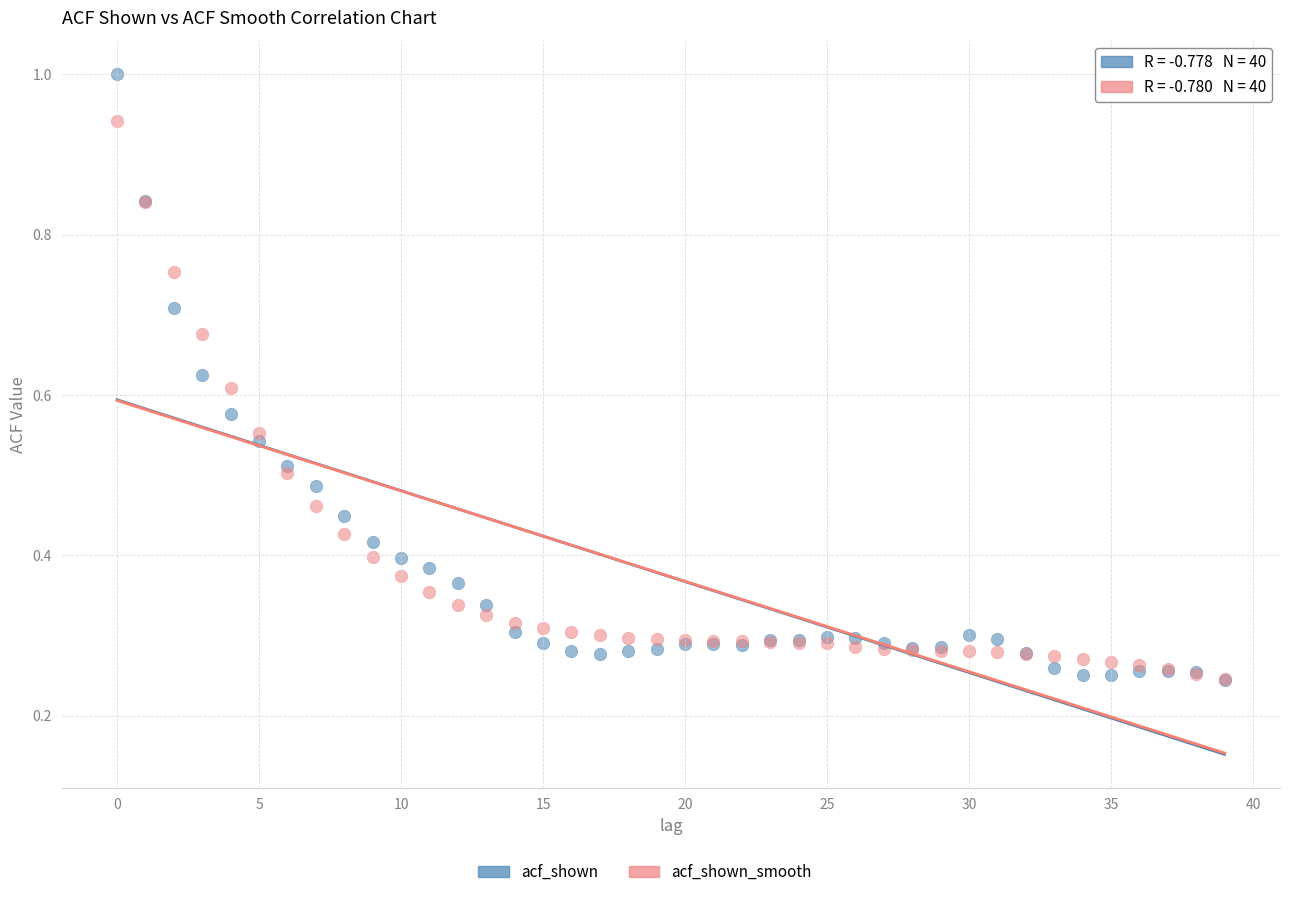

Which series reaches the maximum Y coordinate?

acf_shown